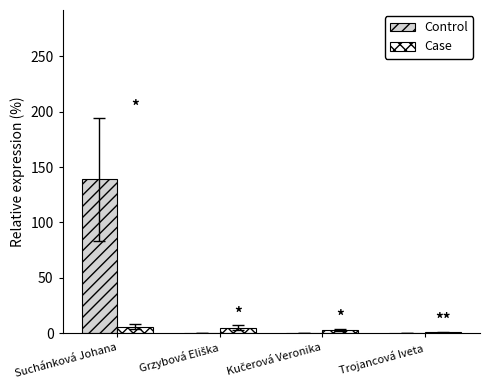

At which category does the chart reach its peak across all series?

Suchánková Johana